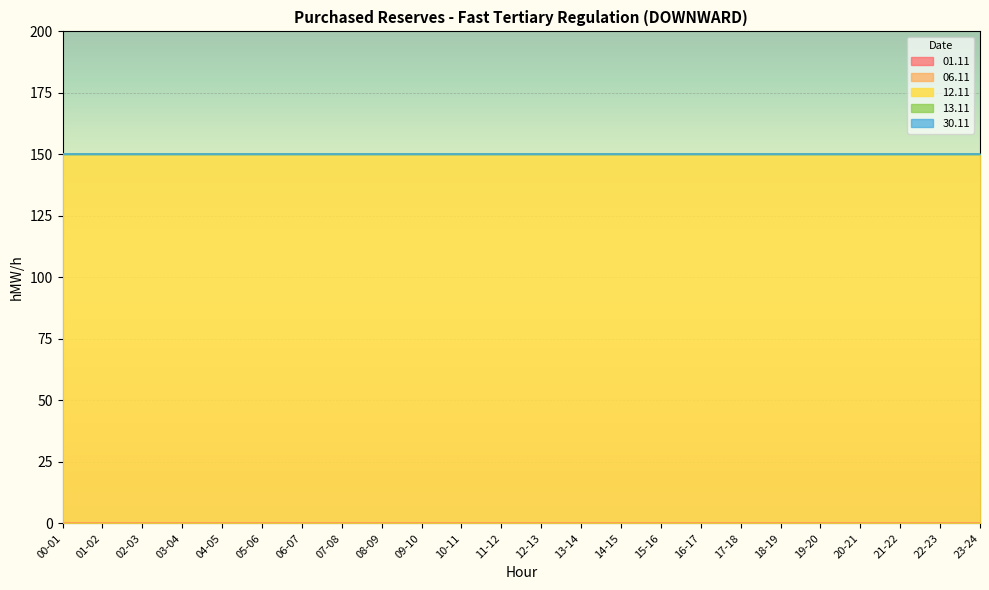

What is the spread (max minus min) of values at 19-20?

150